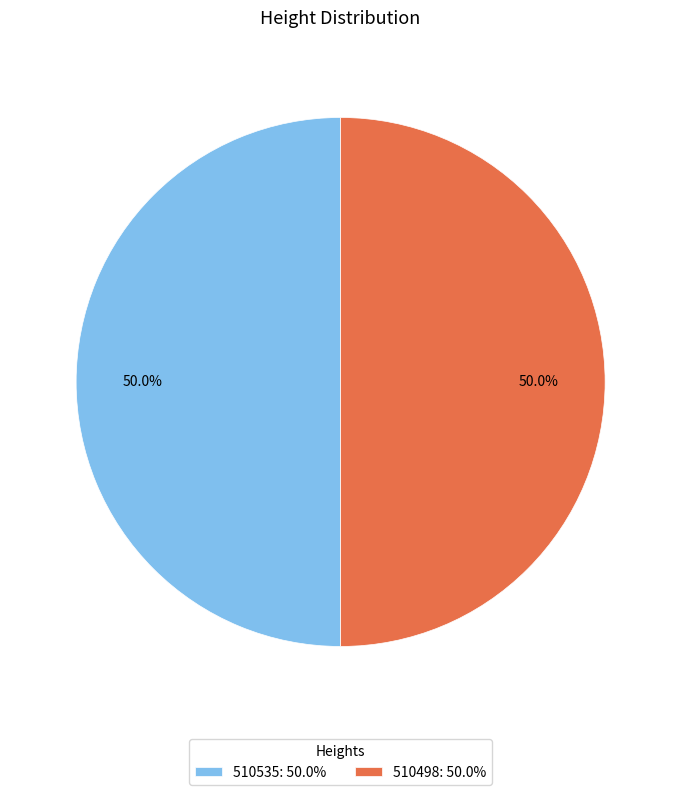

Approximately how many times larger is the value at 510498: 50.0% compared to 510535: 50.0%?

1.0